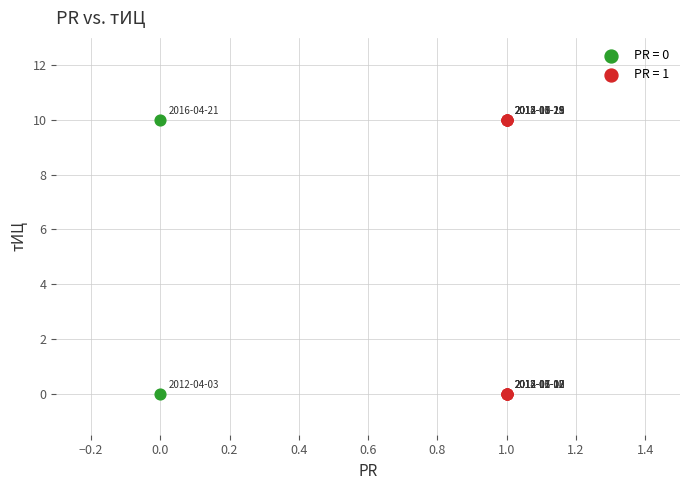

What are all the series names shown in the legend?

PR = 0, PR = 1